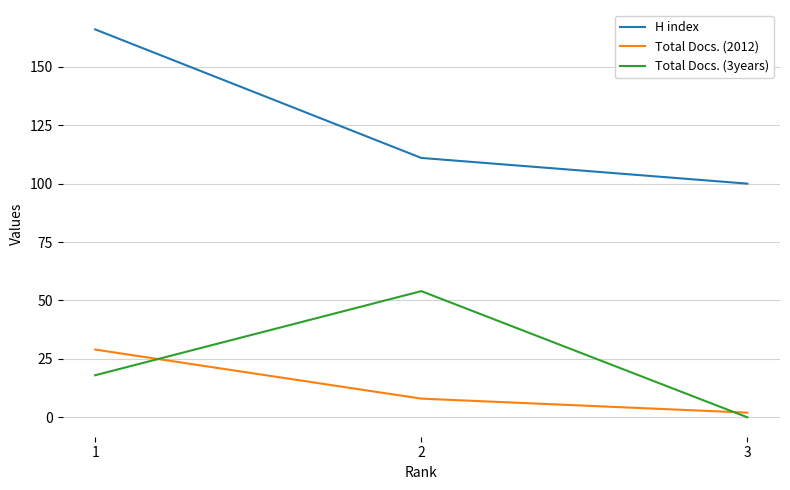

What is the sum of all Total Docs. (2012) values?

39